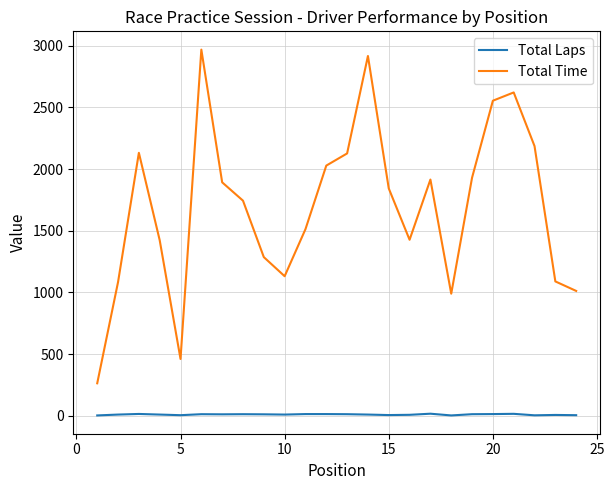

Rank the series by their maximum value, from lowest to highest.

Total Laps, Total Time